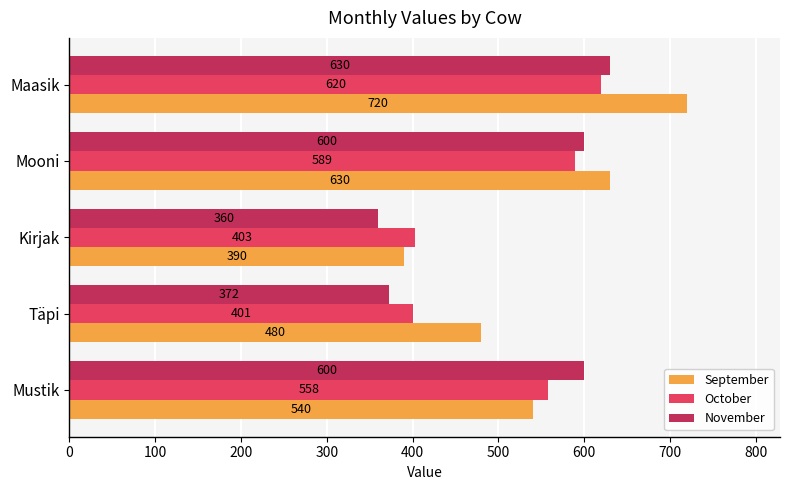

What is the difference between the maximum and minimum values in the November series?

270